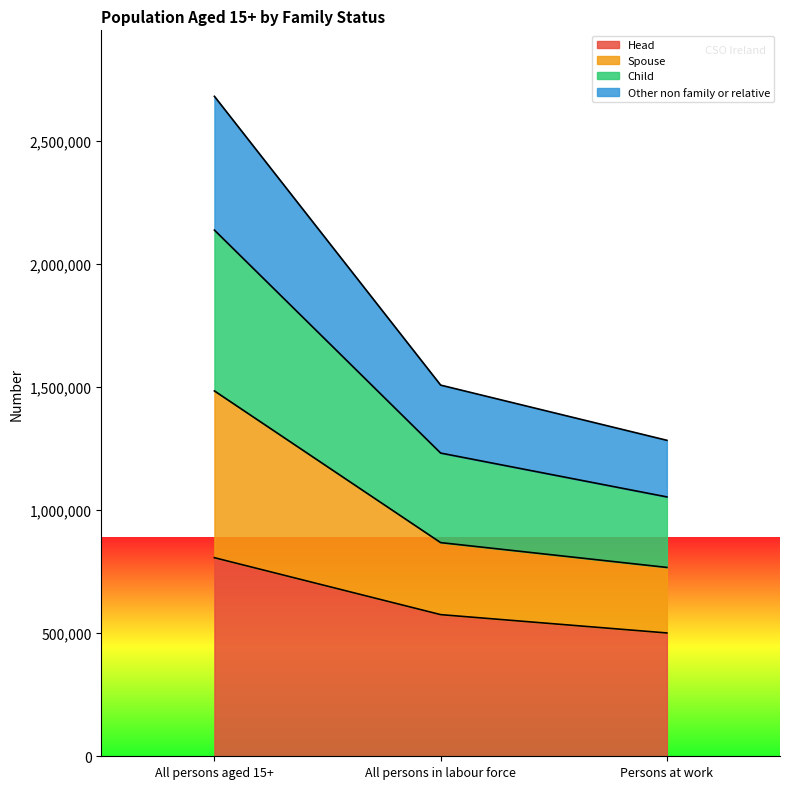

Is it true that Head equals 665990 at Persons at work?

False